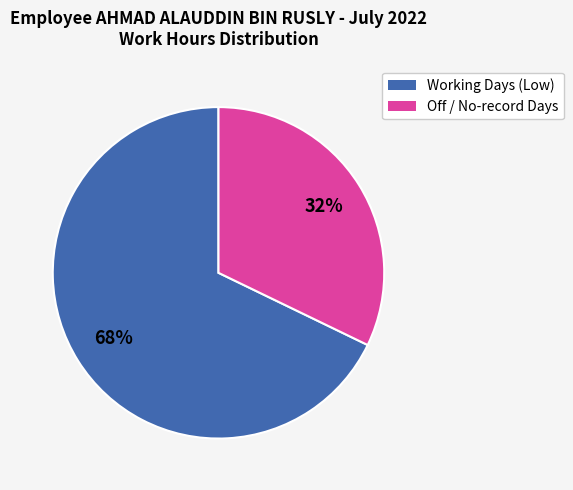

To the nearest percent, what portion does Working Days (Low) represent?

68%